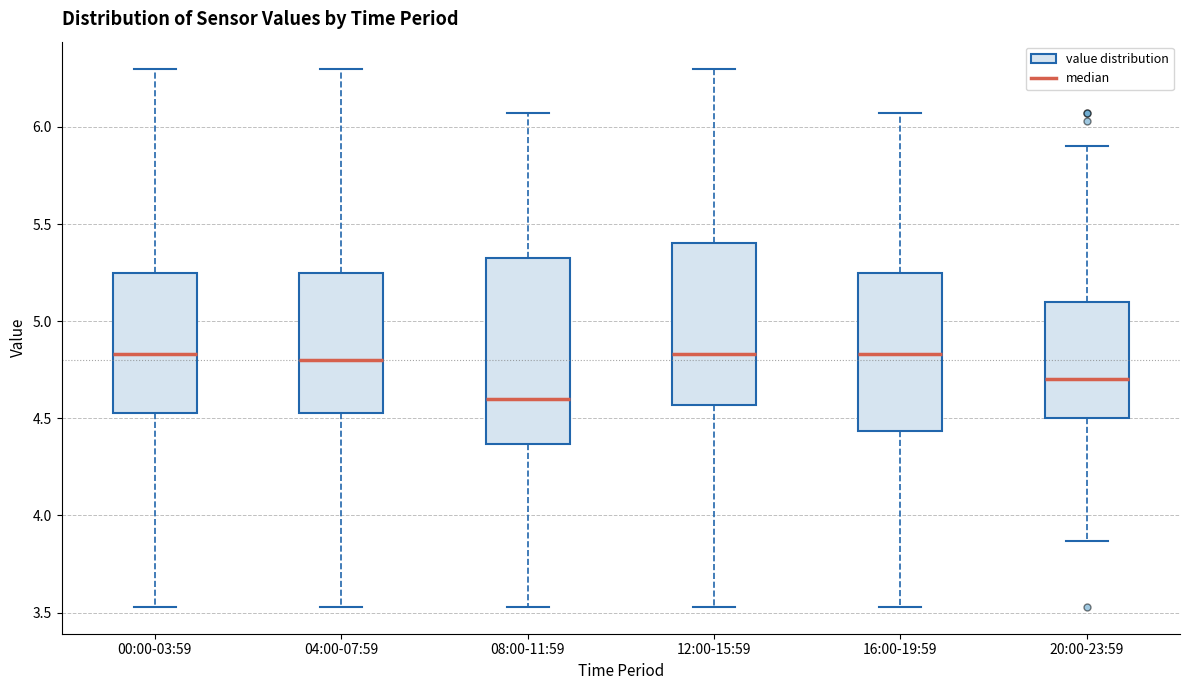

Reading left to right, read every box against the y-axis: the position of its median line, the range the box covers, and the ends of its whiskers. The values are not printed on the chart, so give them approximately, as read against the axis.

00:00-03:59: median 4.85, box 4.55 to 5.25, whiskers 3.55 to 6.30
04:00-07:59: median 4.80, box 4.55 to 5.25, whiskers 3.55 to 6.30
08:00-11:59: median 4.60, box 4.35 to 5.35, whiskers 3.55 to 6.05
12:00-15:59: median 4.85, box 4.55 to 5.40, whiskers 3.55 to 6.30
16:00-19:59: median 4.85, box 4.45 to 5.25, whiskers 3.55 to 6.05
20:00-23:59: median 4.70, box 4.50 to 5.10, whiskers 3.85 to 5.90